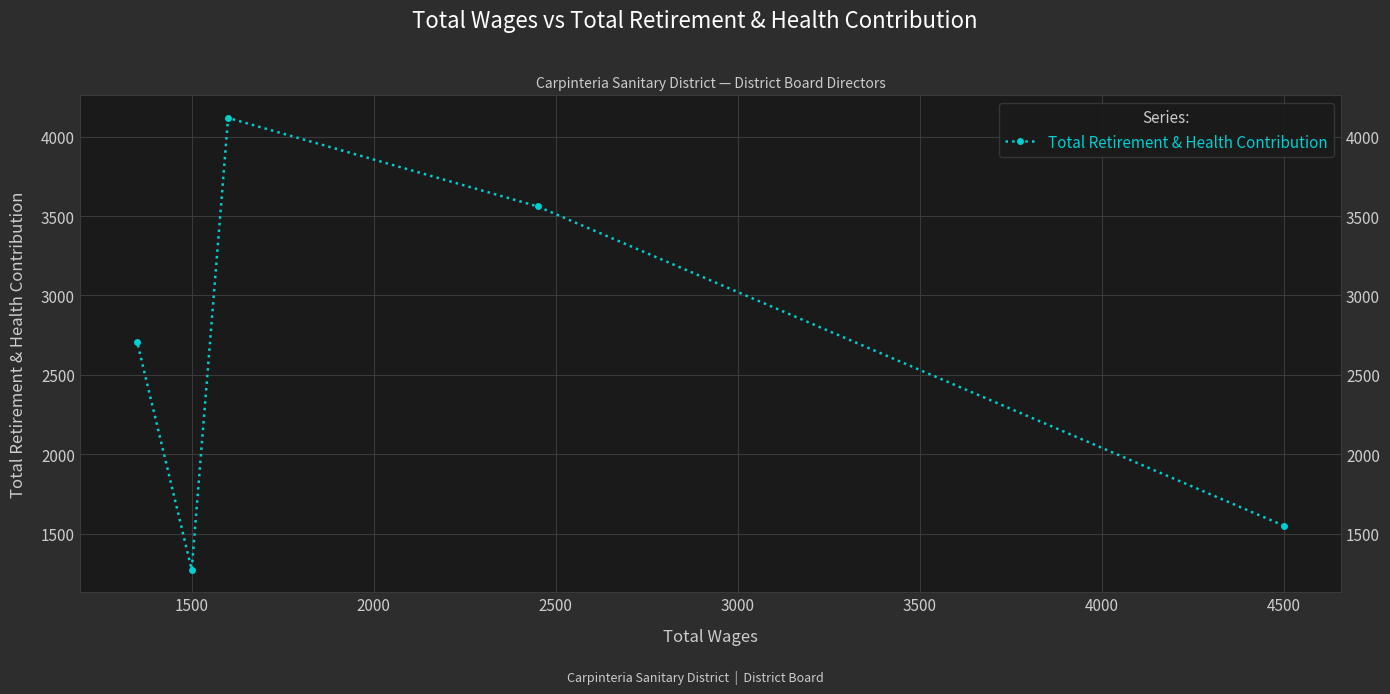

How many data points are less than 2709?

2